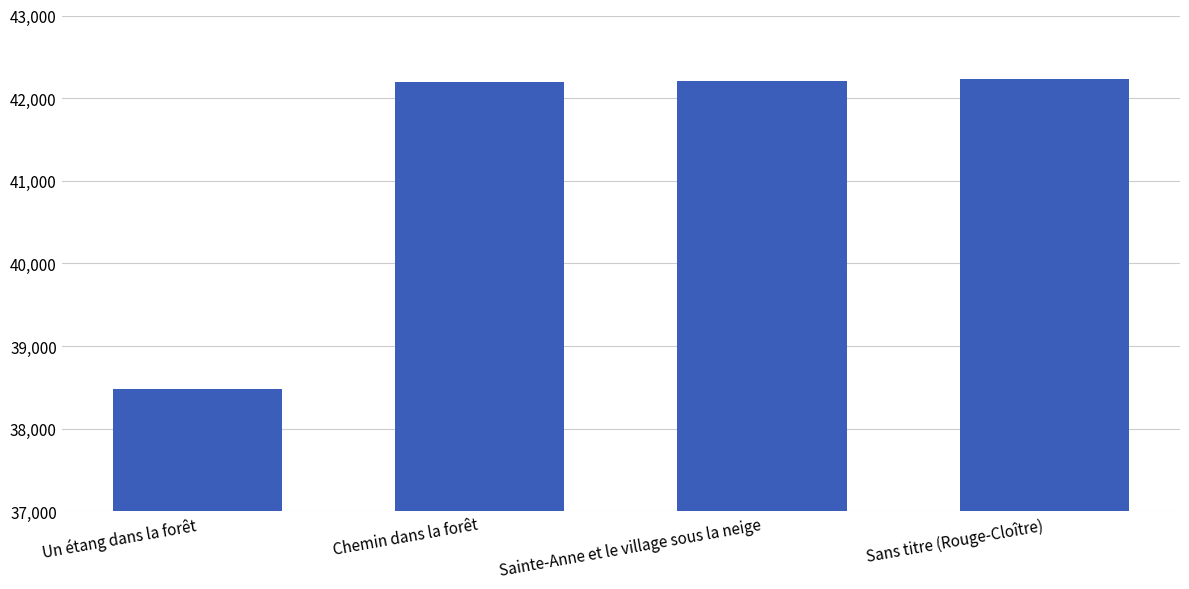

What is the sum of all values?

165102